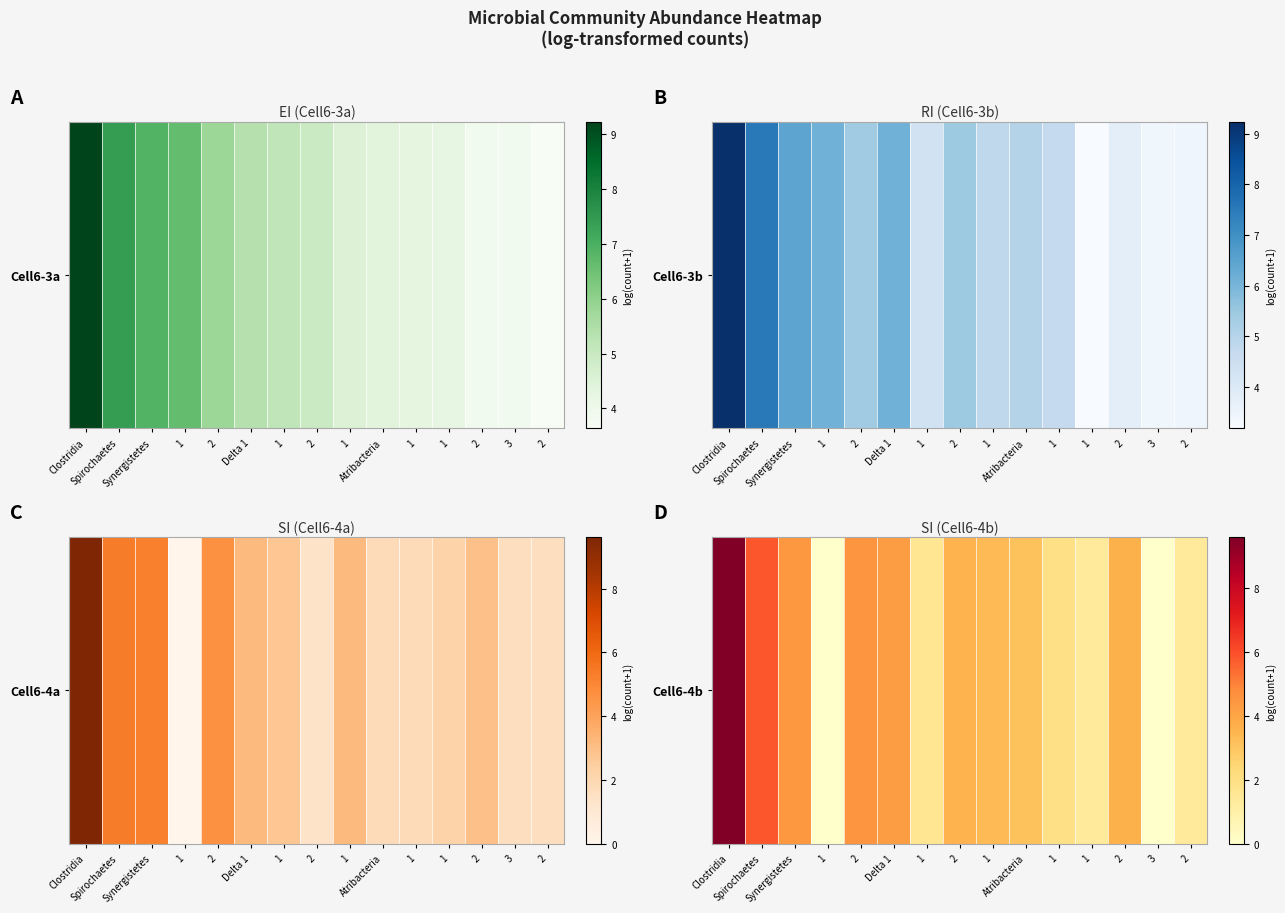

Reading right to left, extract all data points from this chart.

1.4	0.0	3.6	1.4	1.9	3.1	3.4	3.5	1.6	4.2	4.6	0.0	4.4	5.8	9.6